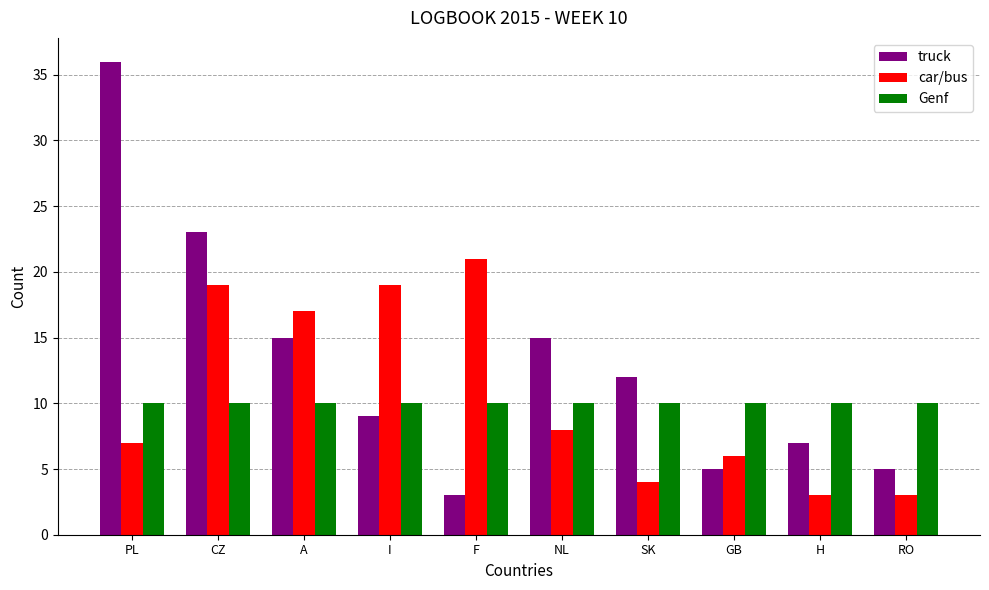

What is the label of the 4th bar from the left?

I